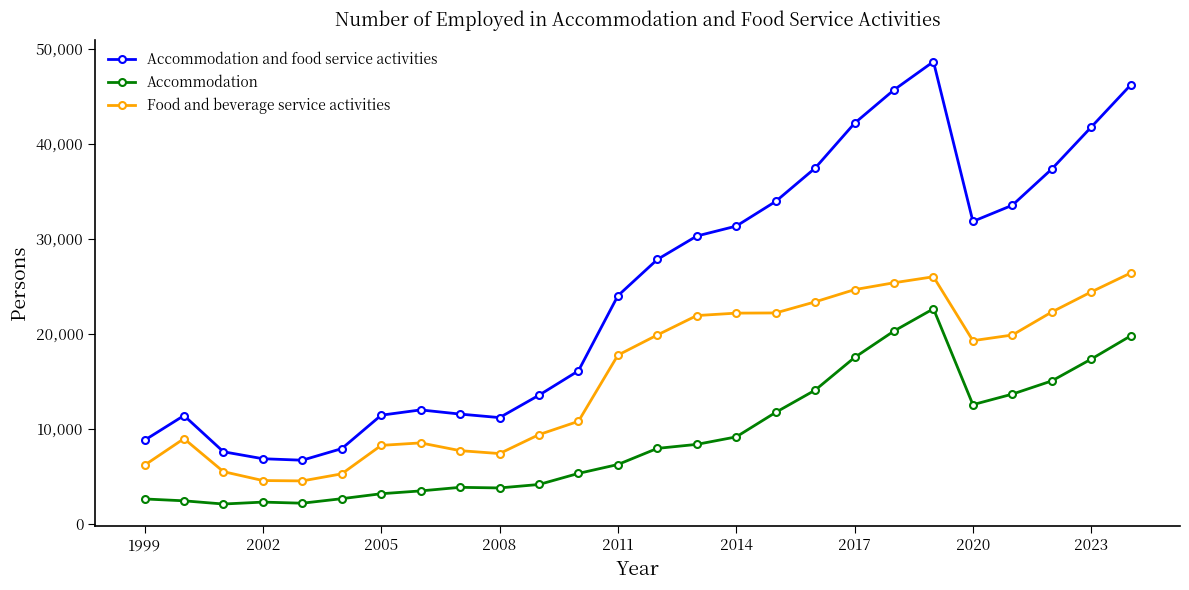

What is the difference between the maximum and second lowest values in the Accommodation and food service activities series?

41778.0